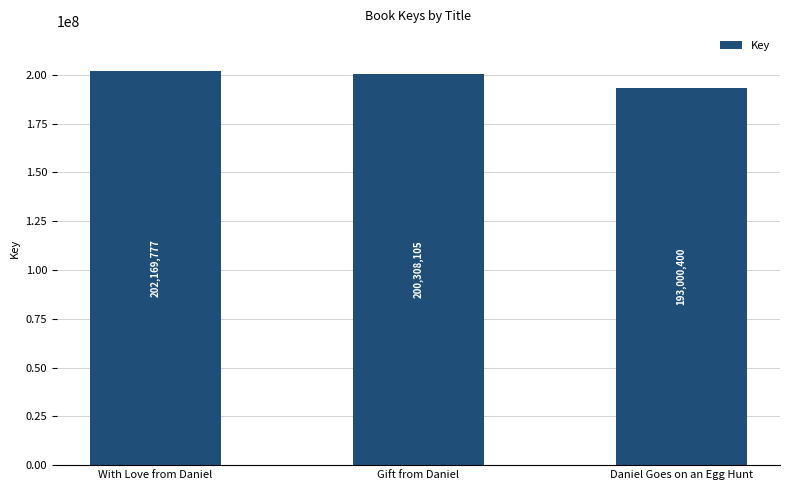

What is the label of the 1st bar from the left?

With Love from Daniel